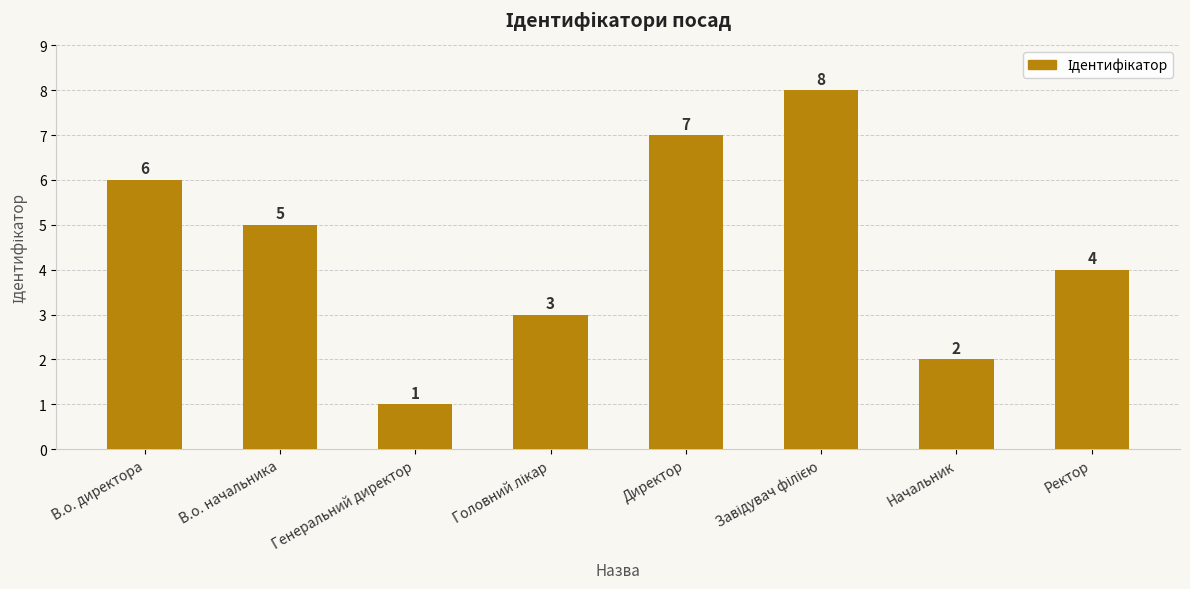

What is the change in value from Генеральний директор to Ректор?

+3